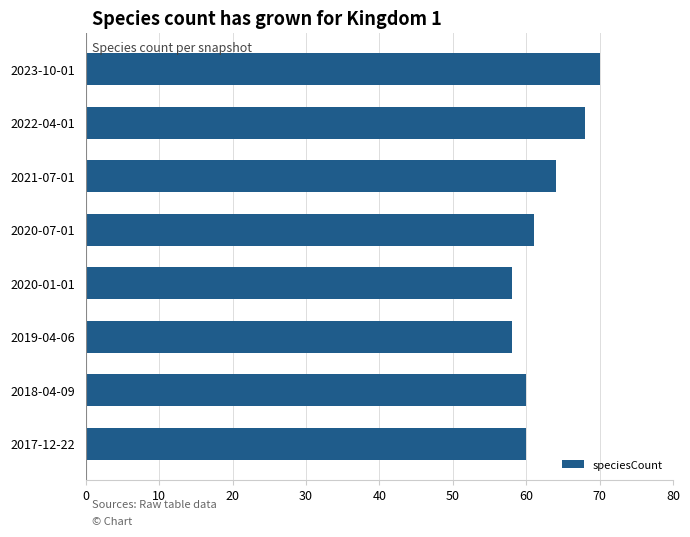

Is it true that the value at 2023-10-01 is 116?

False